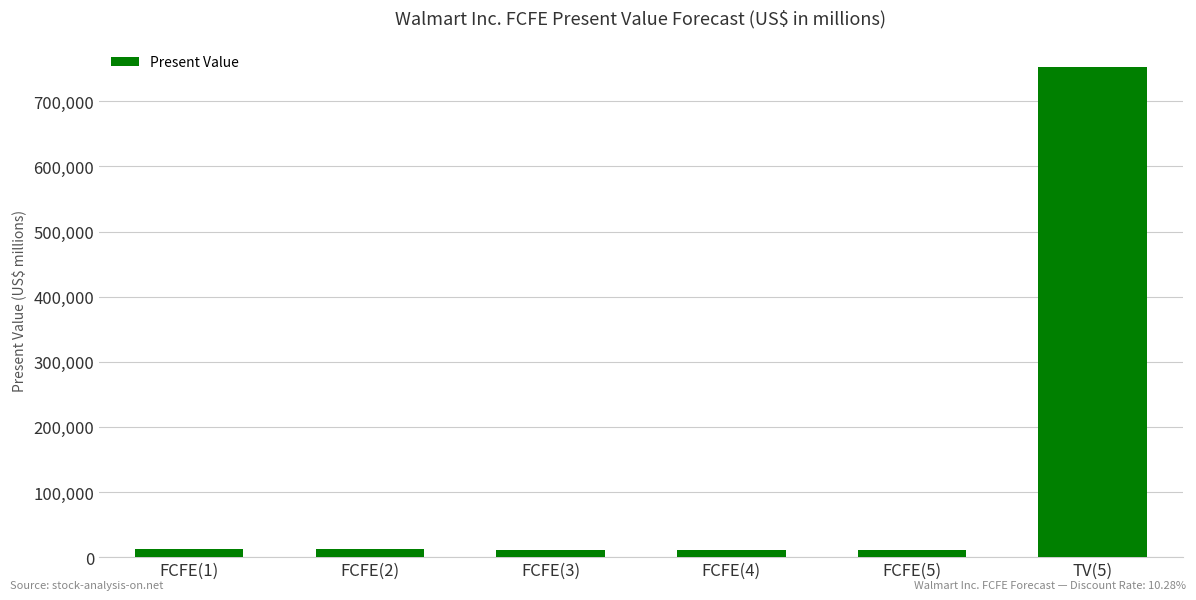

Is it true that the value at TV(5) is 751939?

True